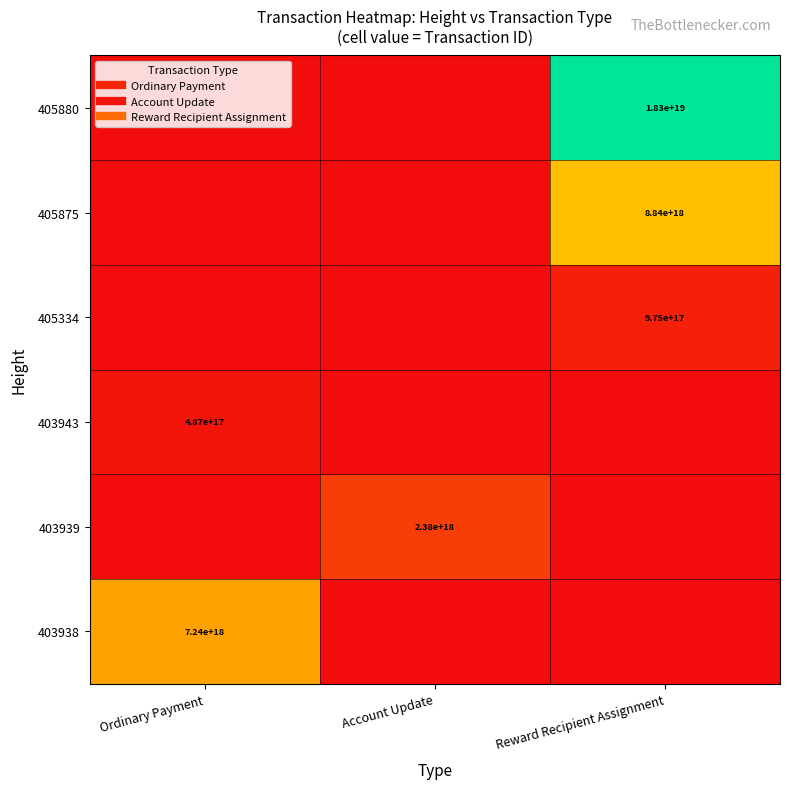

True or false: 403943 has a value of 0.0 at Ordinary Payment.

False